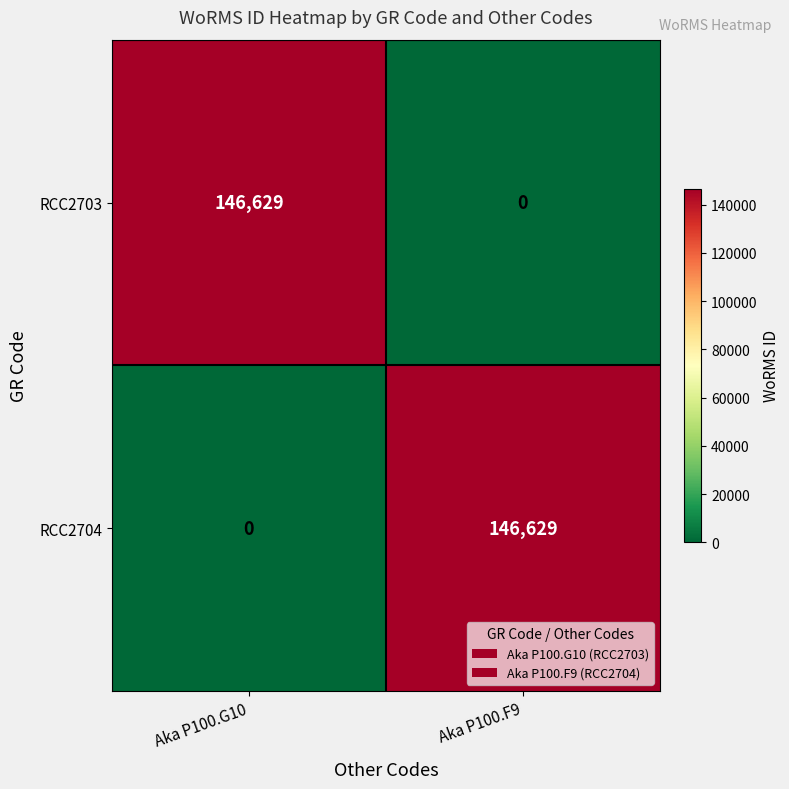

Is the value of RCC2704 at Aka P100.G10 greater than the value of RCC2703 at Aka P100.G10?

No